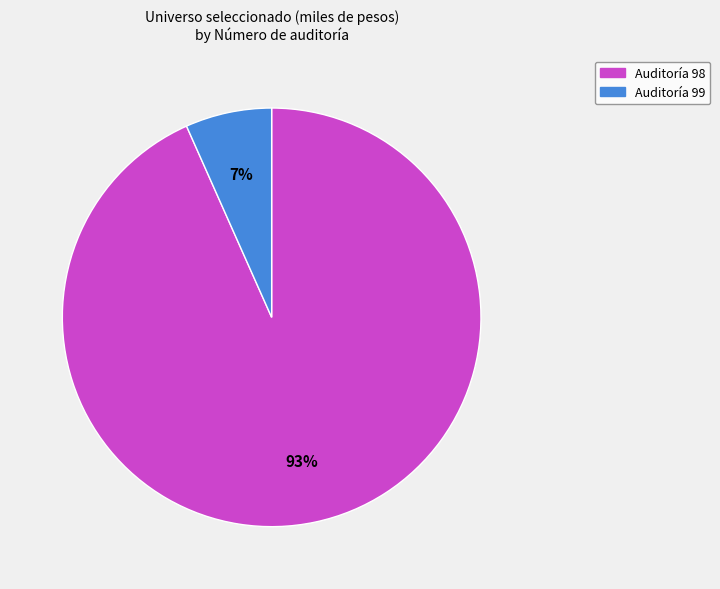

Is the sum of Auditoría 99 and Auditoría 98 greater than half?

Yes